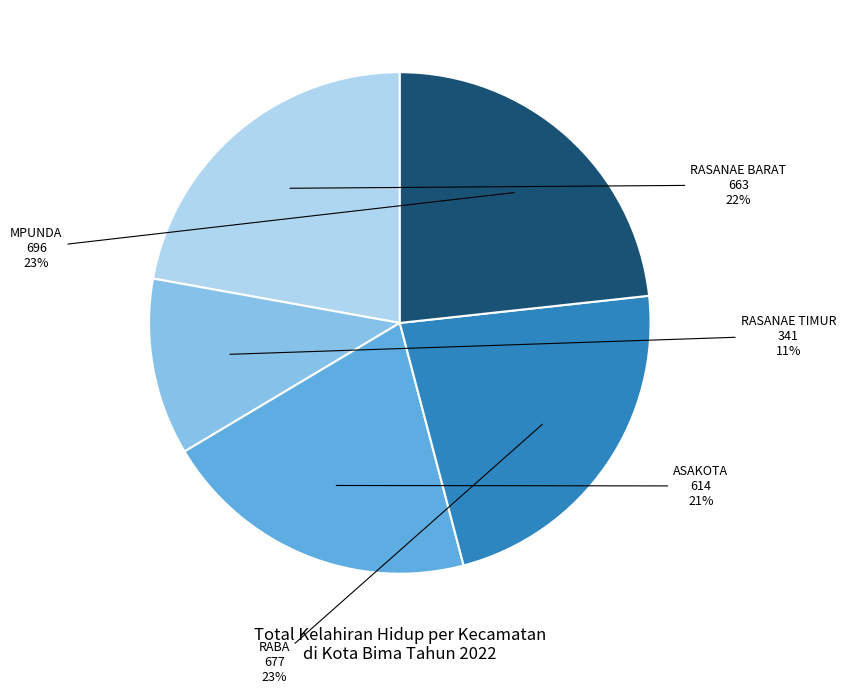

Is there any slice that represents more than half of the pie?

No